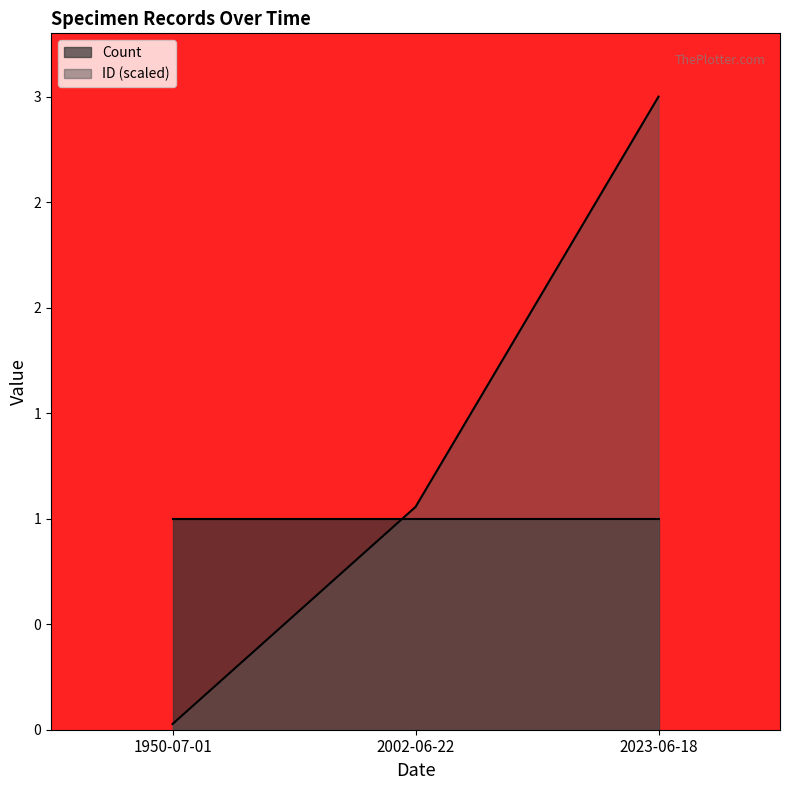

What position from the left is 2002-06-22?

2